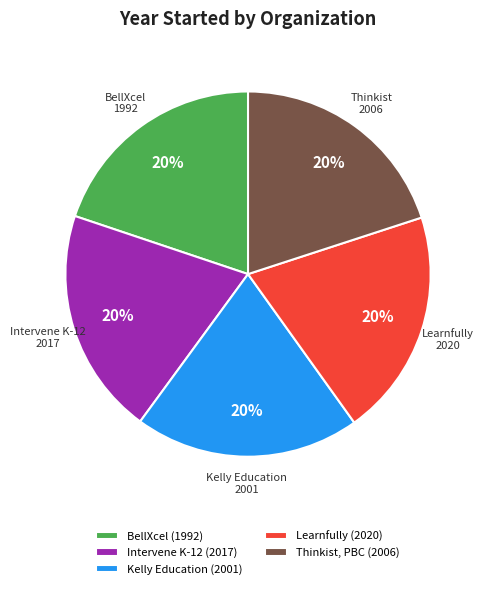

Is the sum of BellXcel (1992) and Kelly Education (2001) greater than half?

No